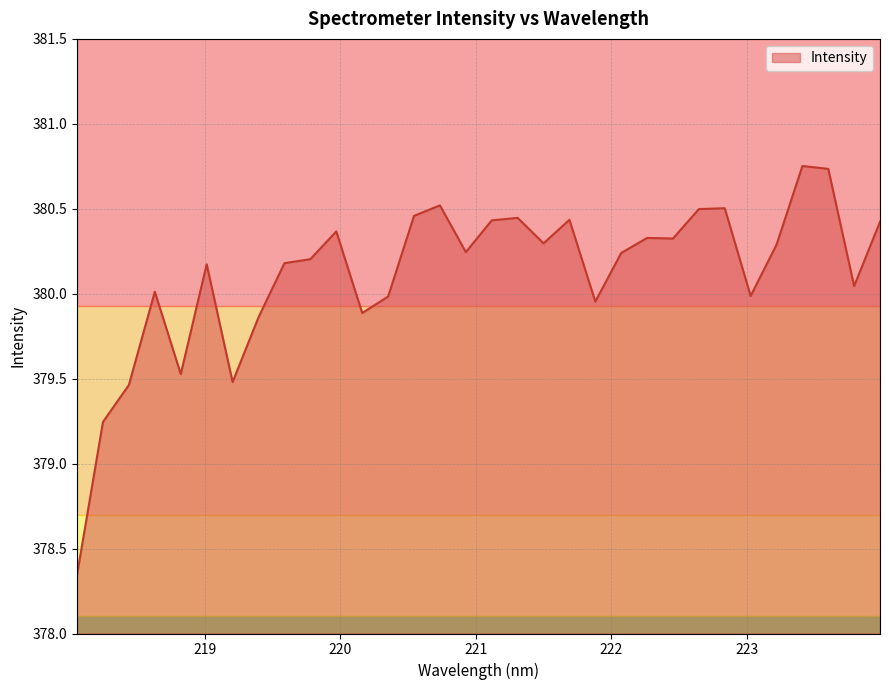

Count the number of data series in this chart.

1